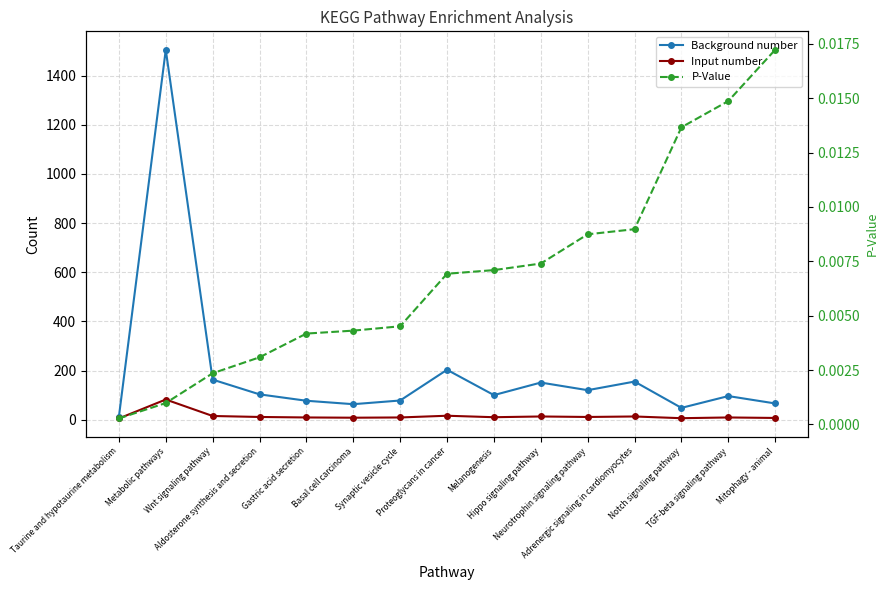

Is it true that Input number equals 4.2 at Proteoglycans in cancer?

False